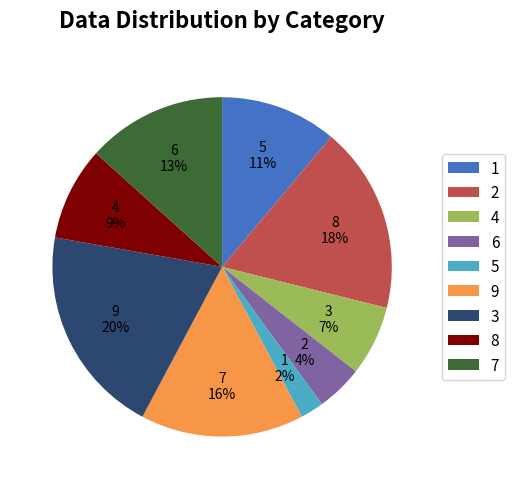

Is there a majority slice in this chart?

No